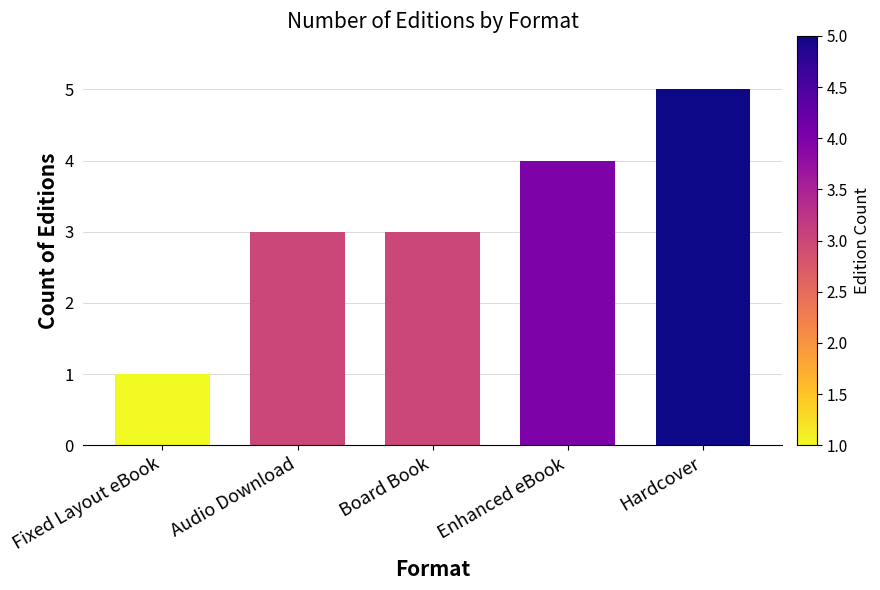

What is the change in value from Fixed Layout eBook to Board Book?

+2